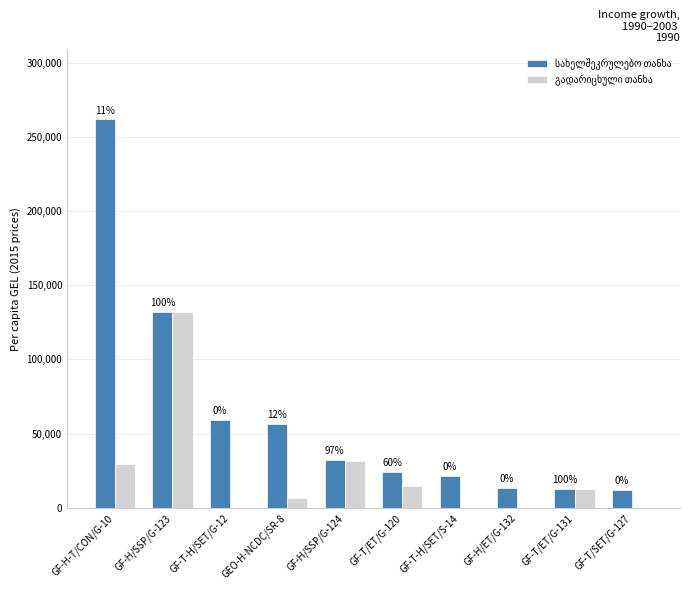

True or false: სახელშეკრულებო თანხა has a value of 4171.3 at GF-T/SET/G-127.

False